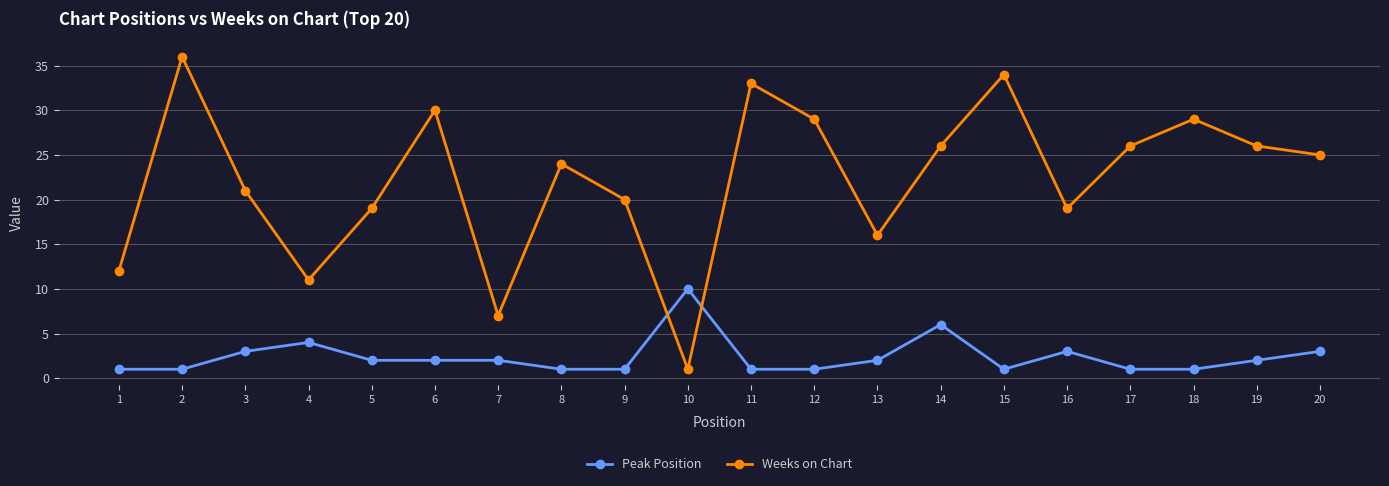

What value does the Peak Position series have at 6?

2